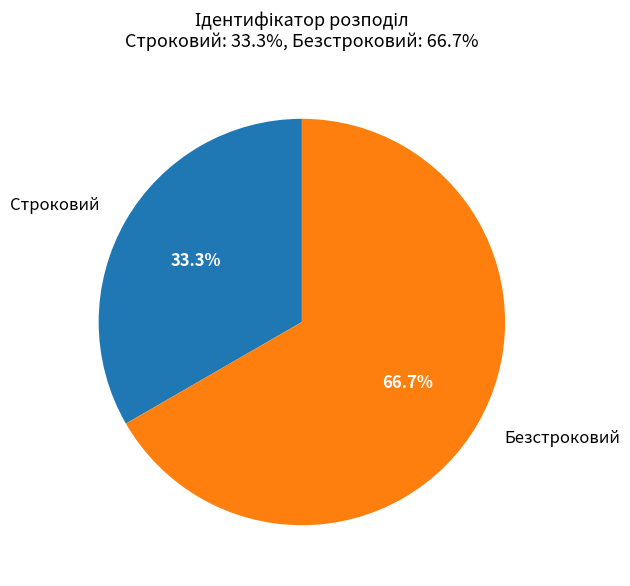

What is the ratio of the value at Безстроковий to the value at Строковий?

2.0